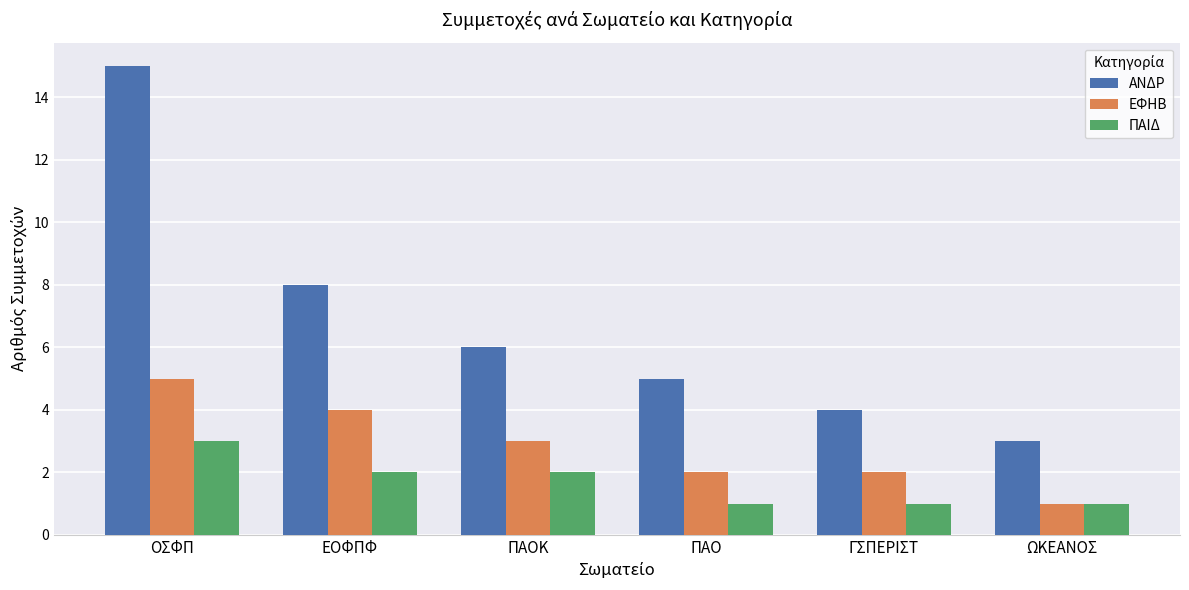

Reading left to right, transcribe all the data shown in this chart.

ΑΝΔΡ: 15	8	6	5	4	3
ΕΦΗΒ: 5	4	3	2	2	1
ΠΑΙΔ: 3	2	2	1	1	1